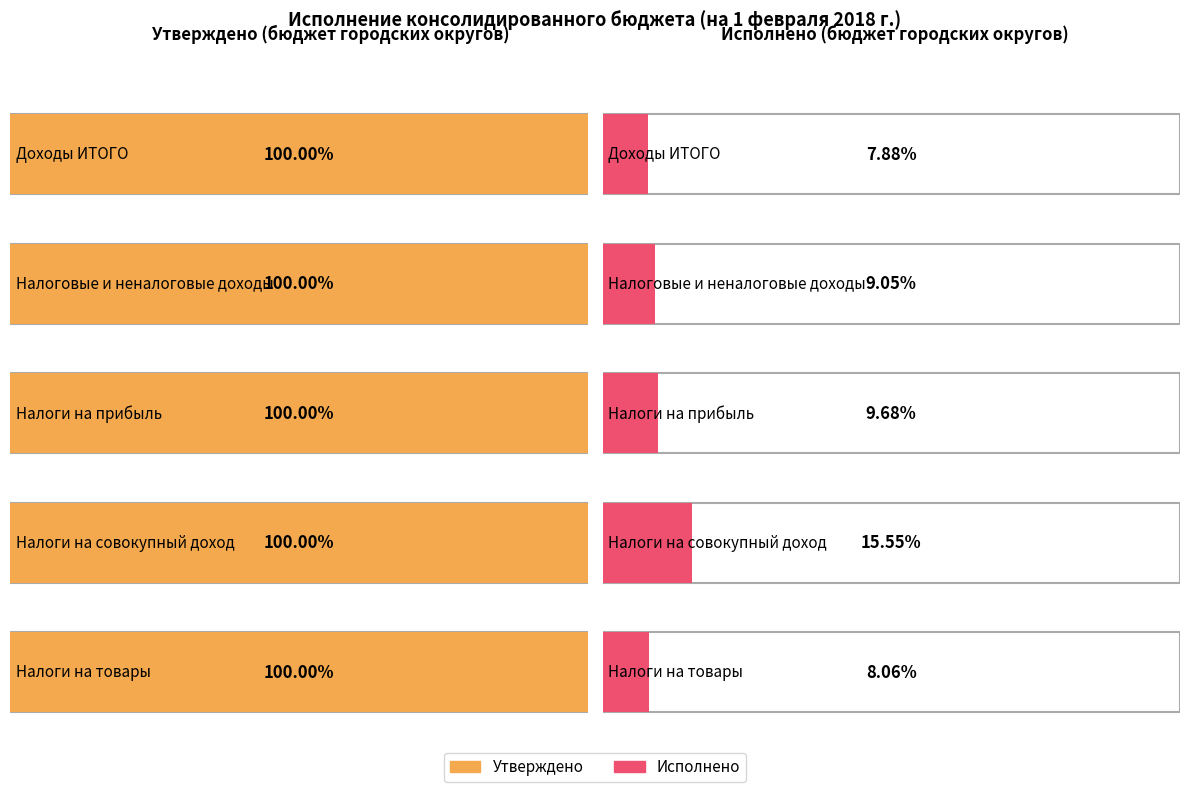

Which category has the highest value across all series?

Доходы ИТОГО